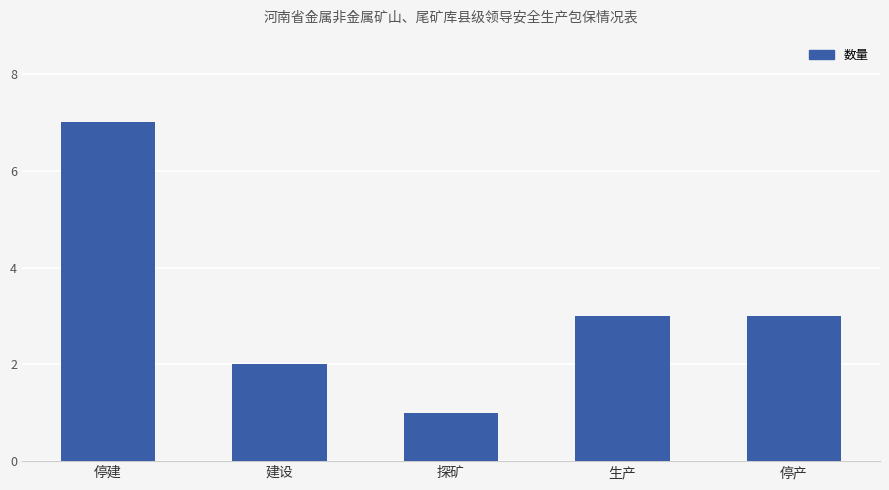

What is the value of the 1st bar from the left?

7